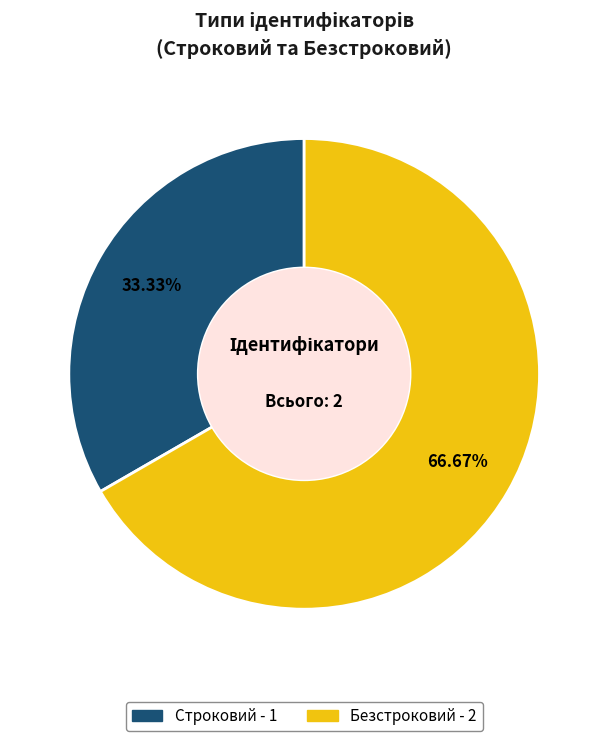

Which has a higher value, Строковий or Безстроковий?

Безстроковий